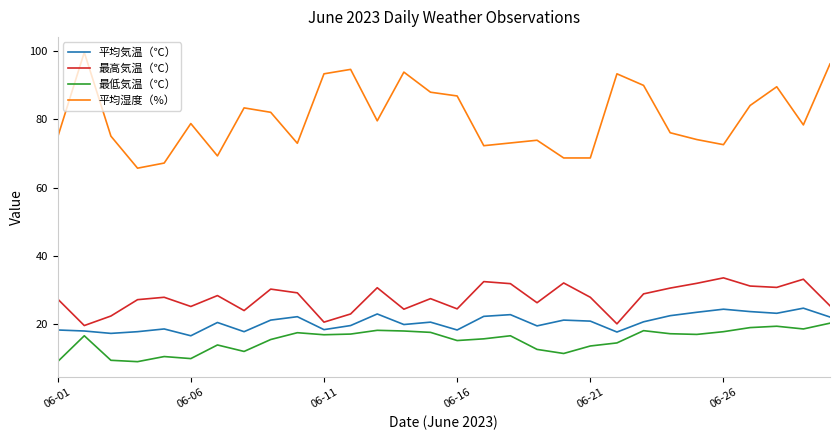

True or false: 最低気温（℃） and 最高気温（℃） cross at least once.

False